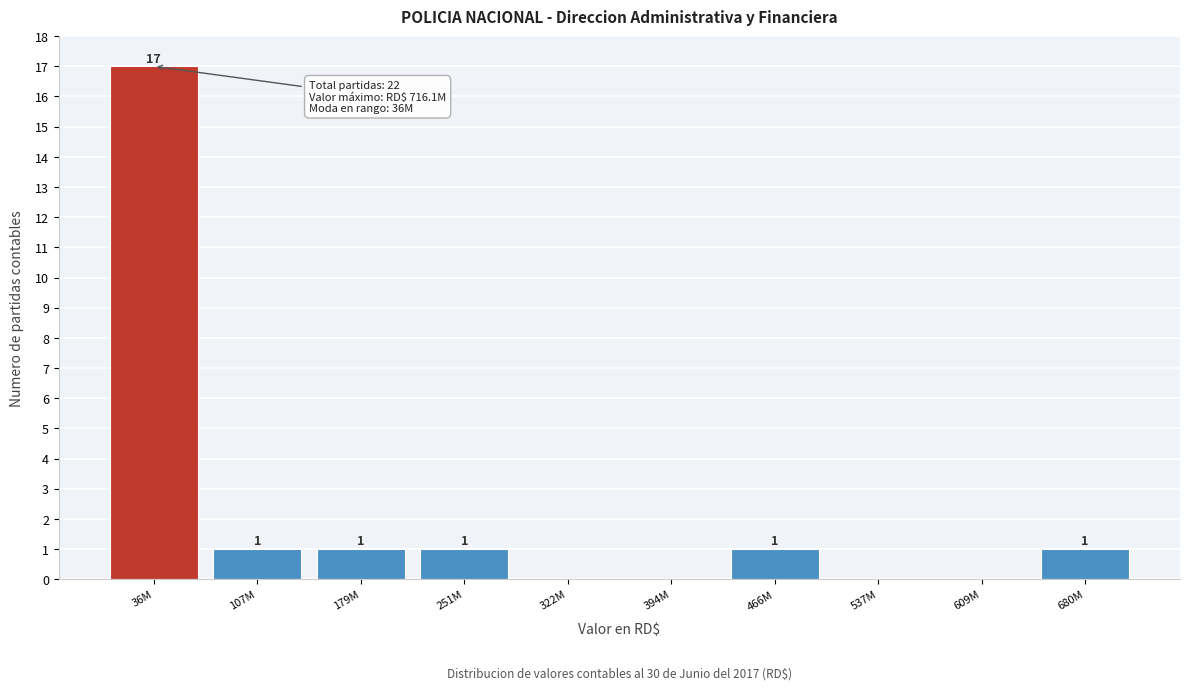

Reading left to right, extract all data points from this chart.

36M=17	107M=1	179M=1	251M=1	322M=0	394M=0	466M=1	537M=0	609M=0	680M=1